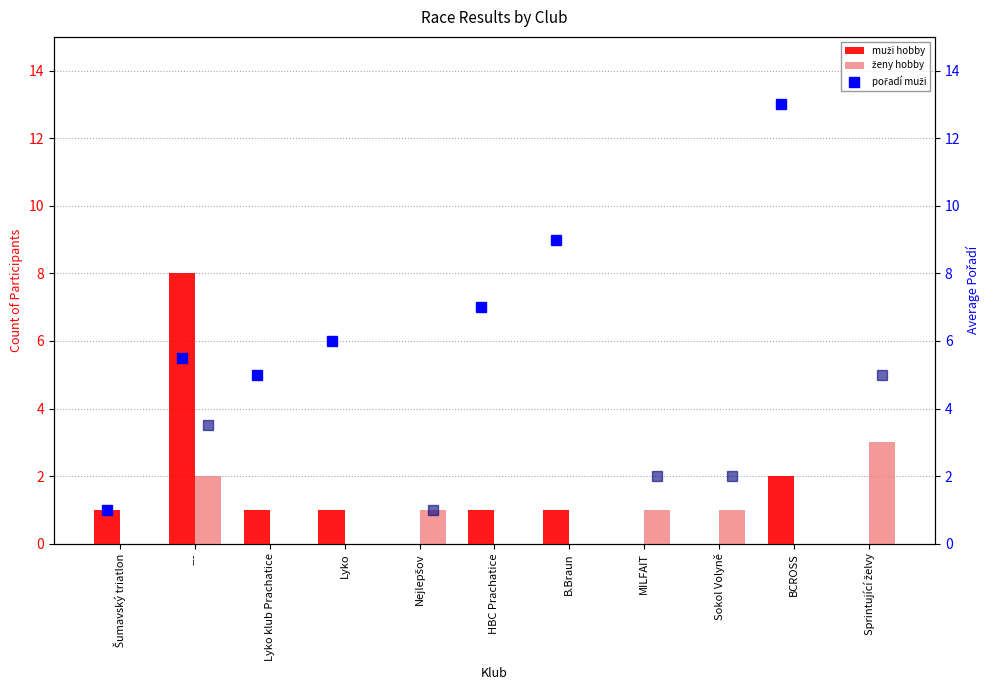

What position from the right is Lyko?

8